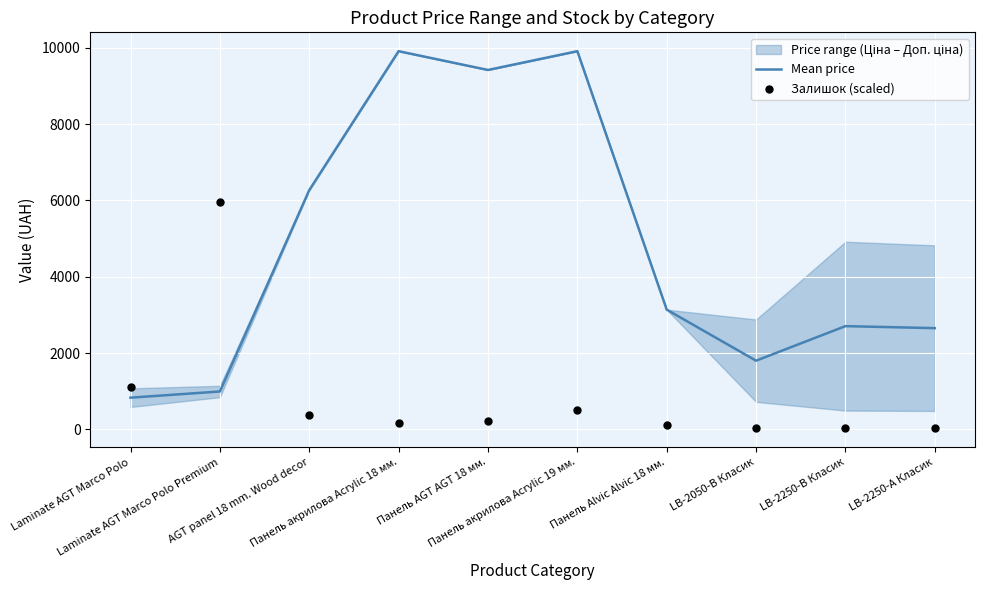

At how many categories does at least one series exceed 8421?

3